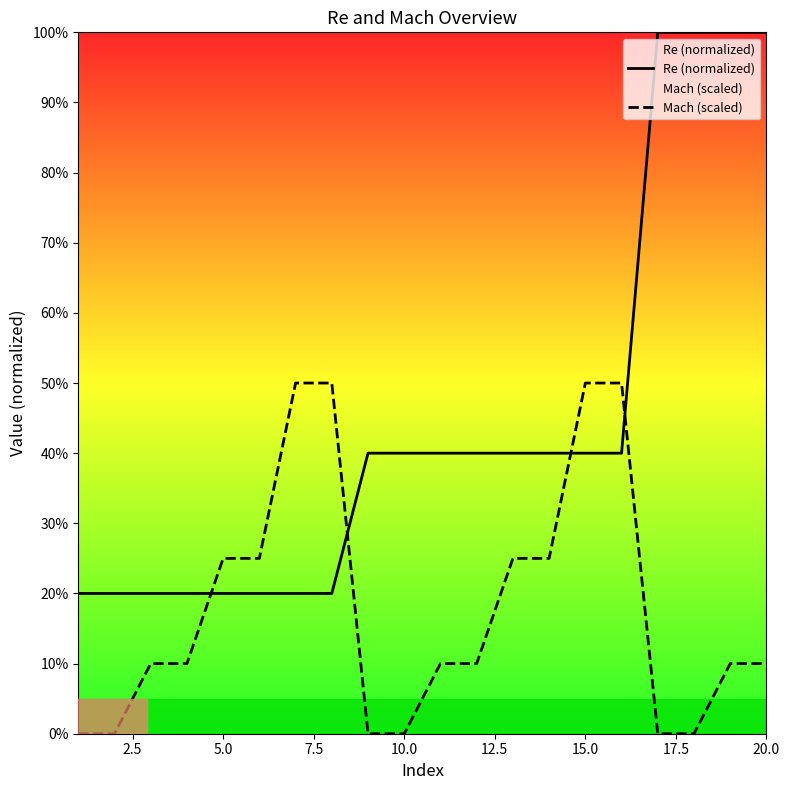

How many intersections are there between Mach (scaled) and Re (normalized)?

4